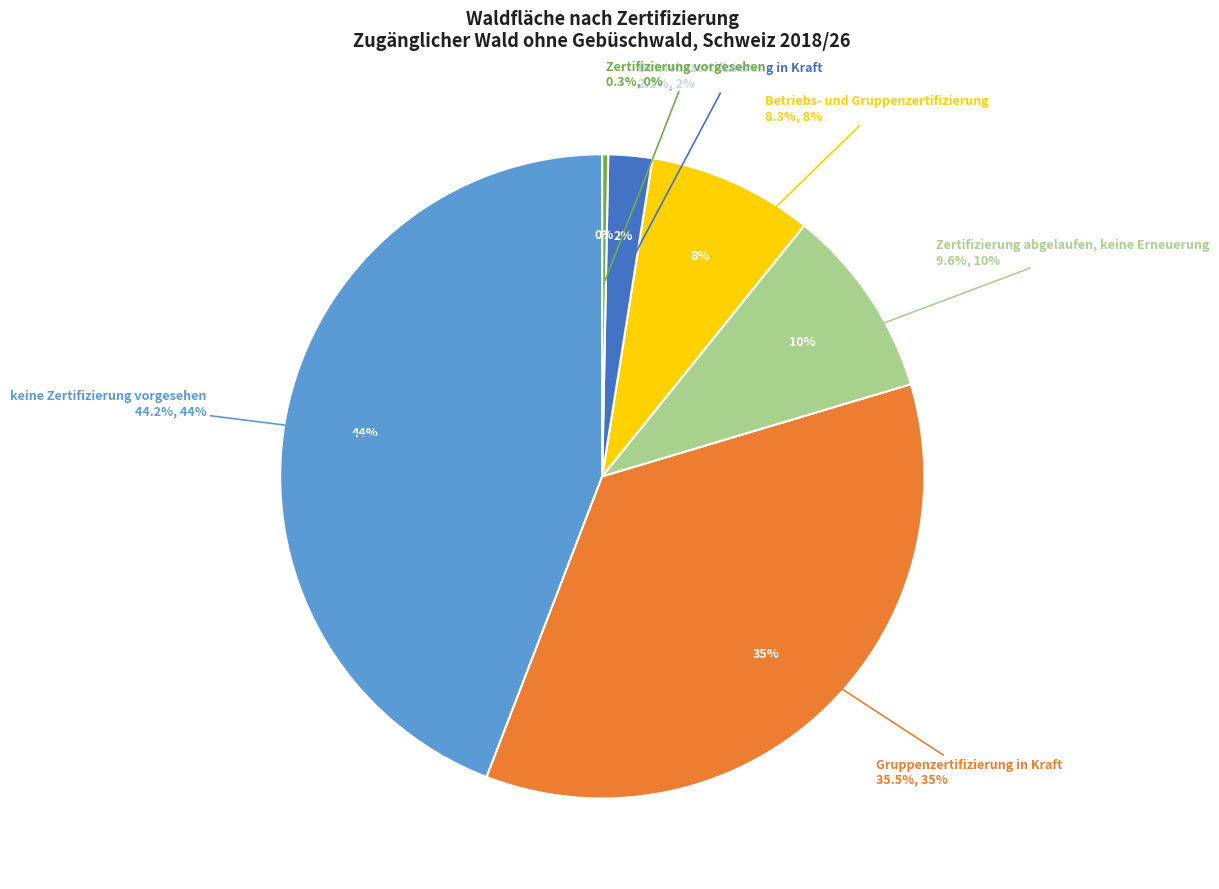

Combined, do Zertifizierung abgelaufen, keine Erneuerung and Betriebszertifizierung in Kraft account for over 50%?

No